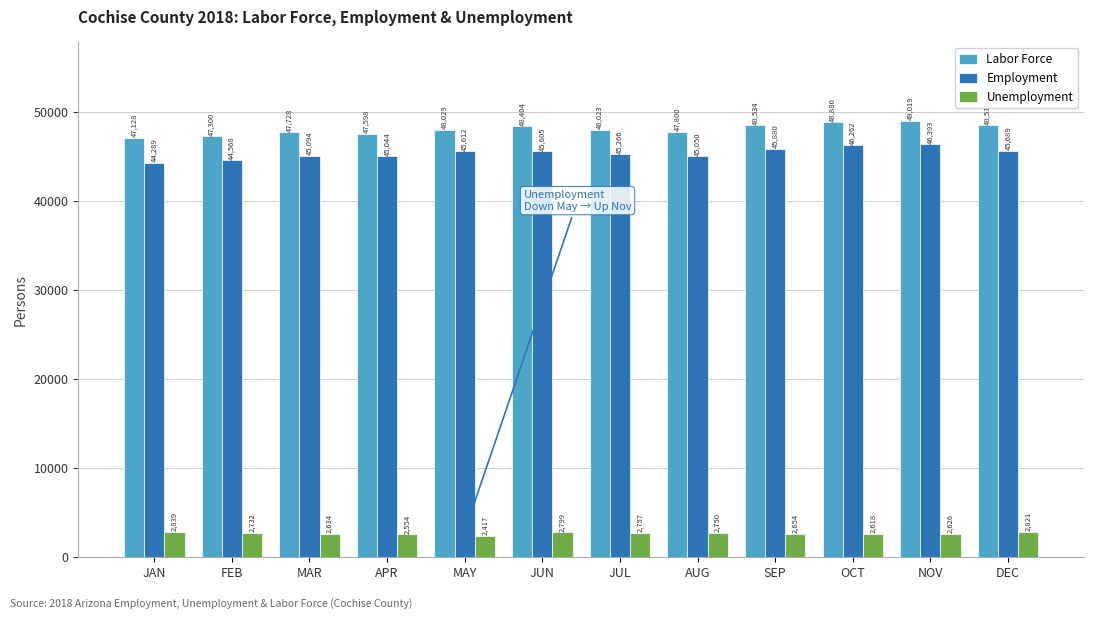

The Unemployment series shows 2821 at DEC. True or false?

True